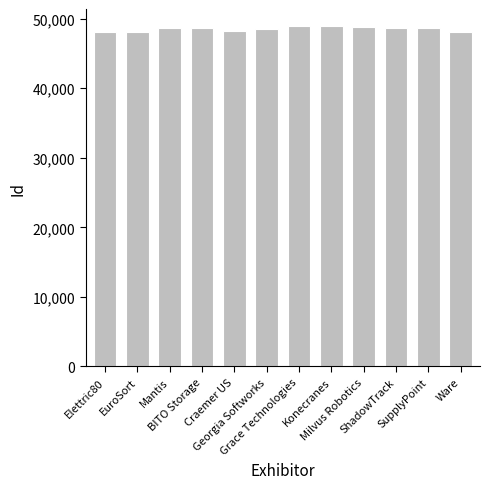

What is the greatest value displayed?

48944